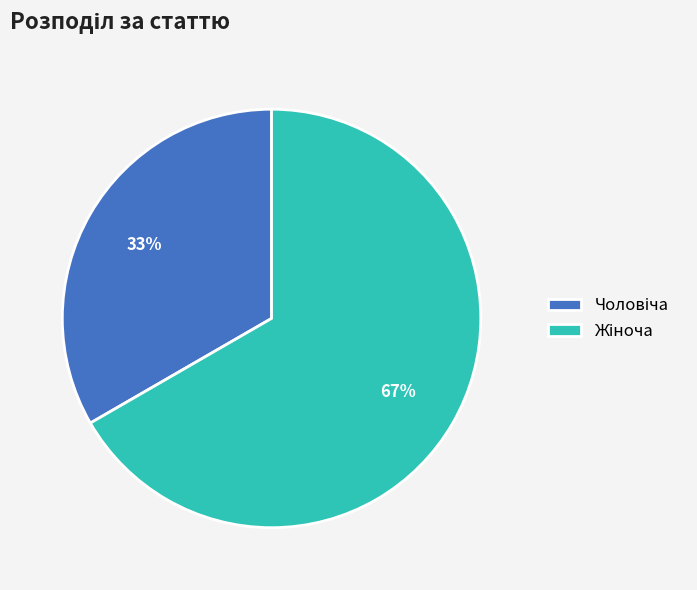

Is there a majority slice in this chart?

Yes